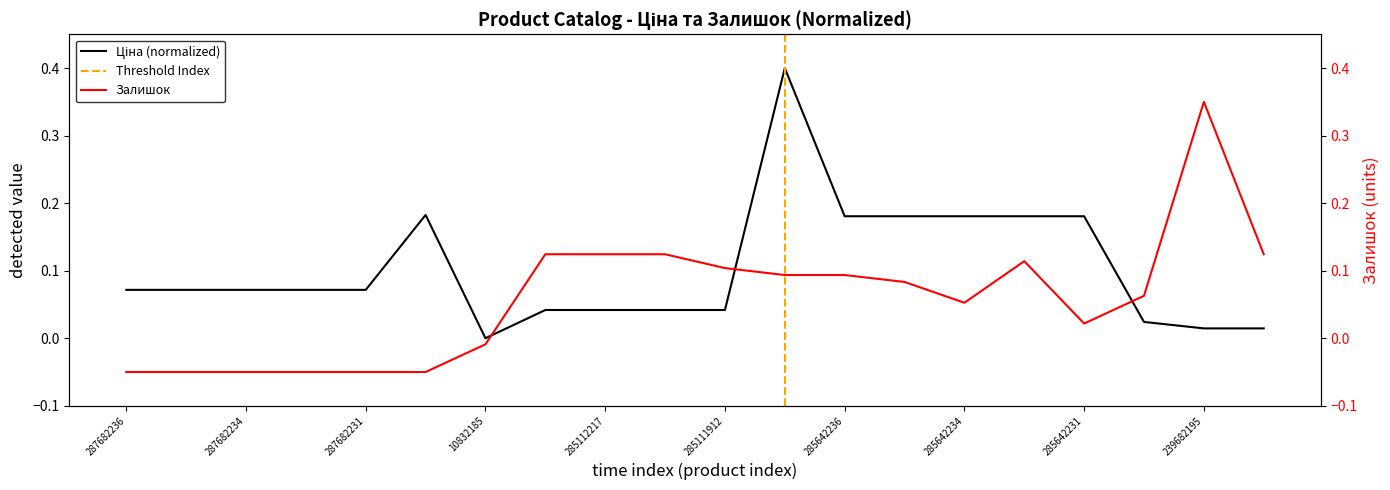

At how many categories does at least one series exceed 0?

19